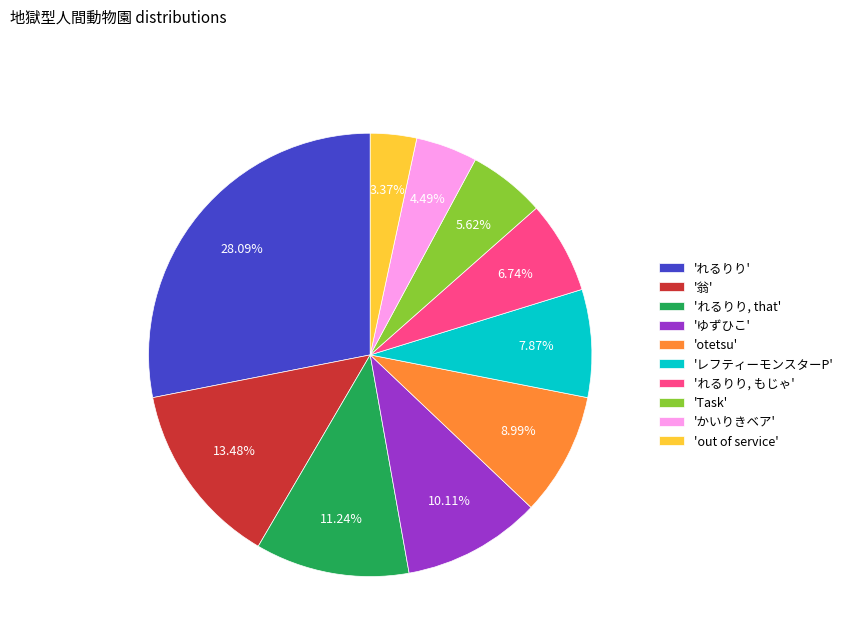

Is there any slice that represents more than half of the pie?

No